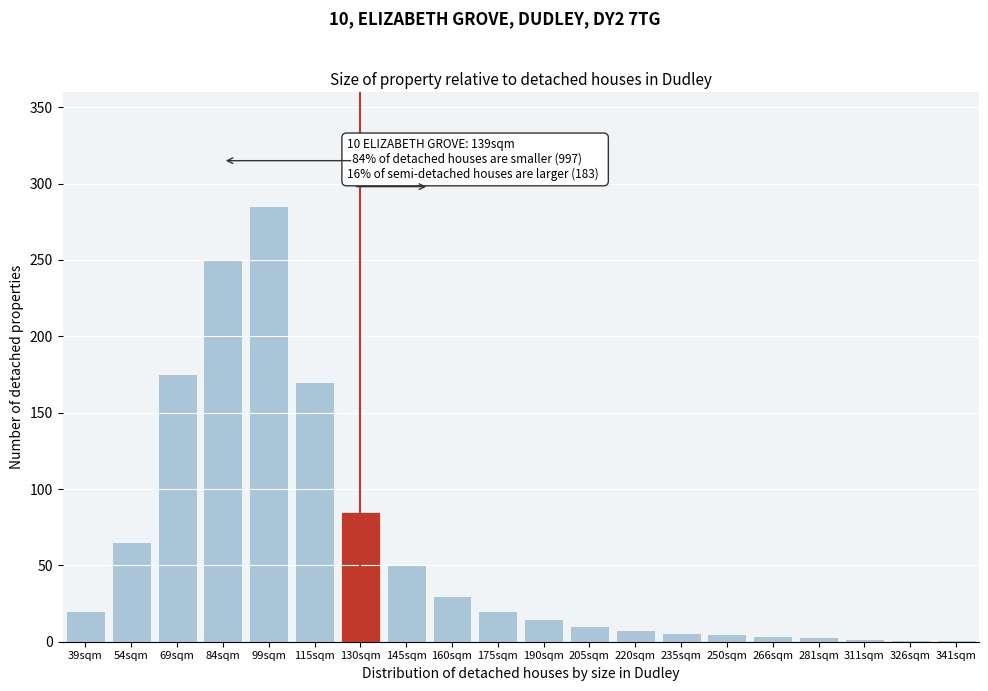

Which has a higher value, 99sqm or 220sqm?

99sqm